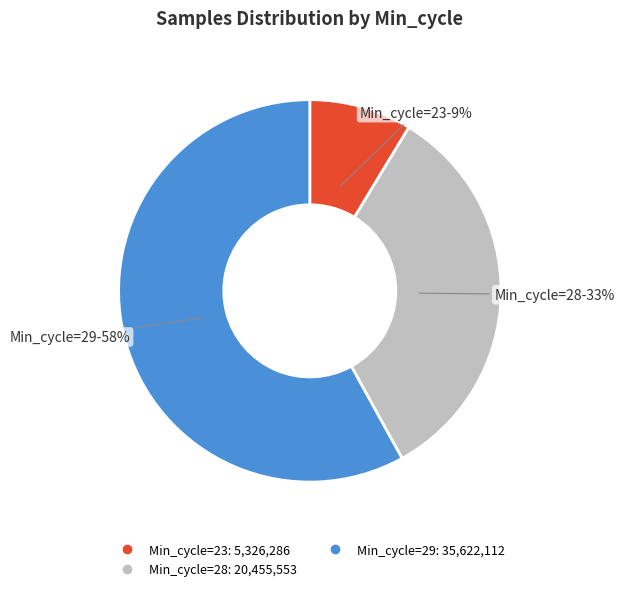

Does any single category account for the majority?

Yes